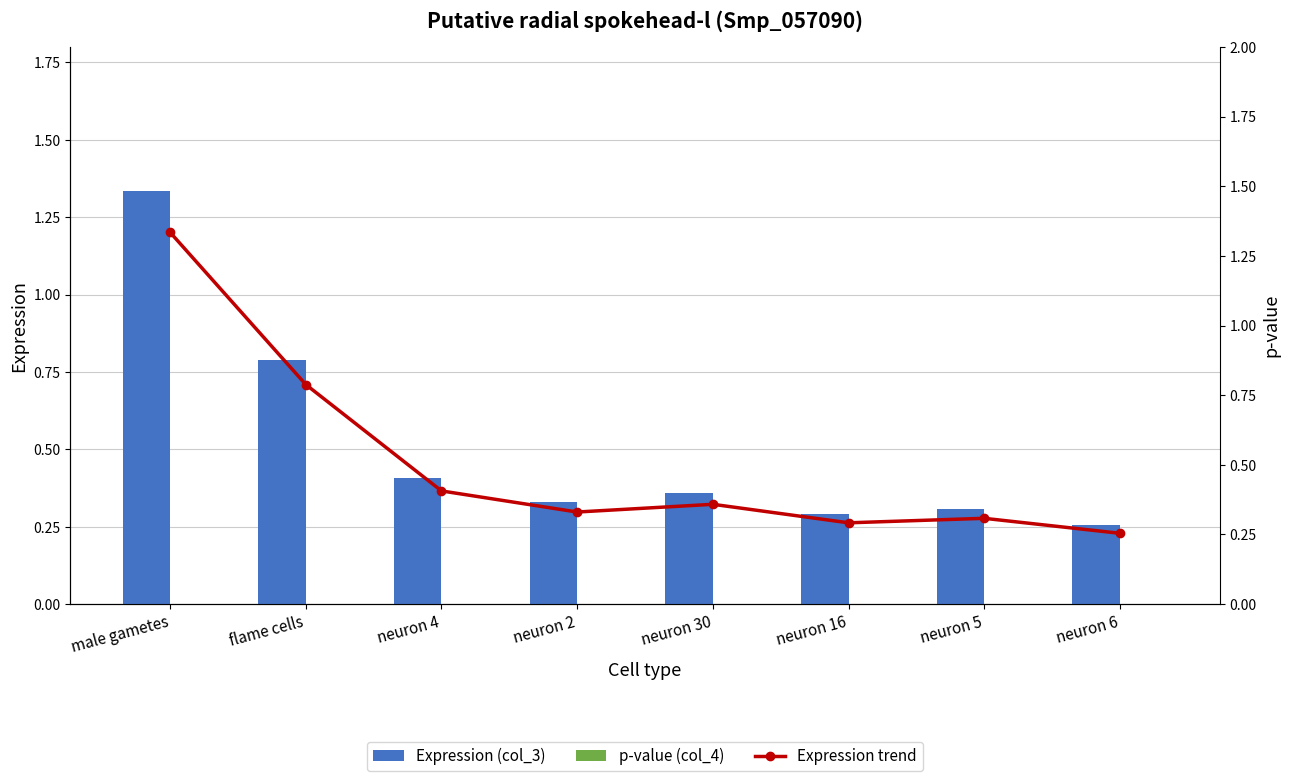

What is the value of the Expression (col_3) bar at the 7th from the left?

0.3